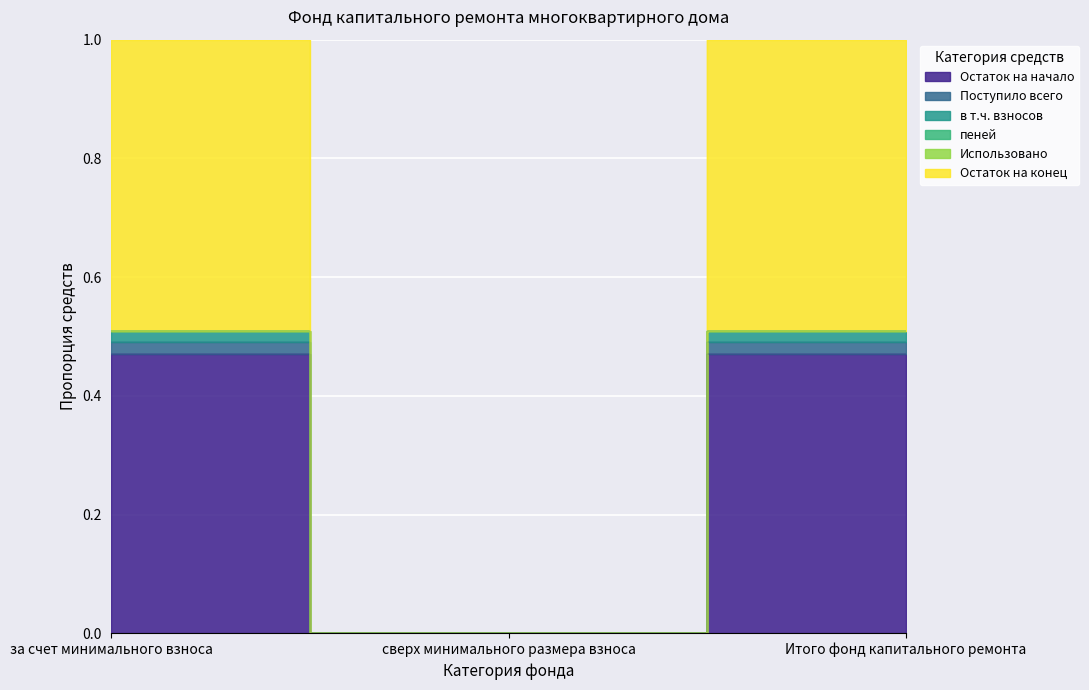

Which has a higher value, Итого фонд капитального ремонта or сверх минимального размера взноса?

Итого фонд капитального ремонта